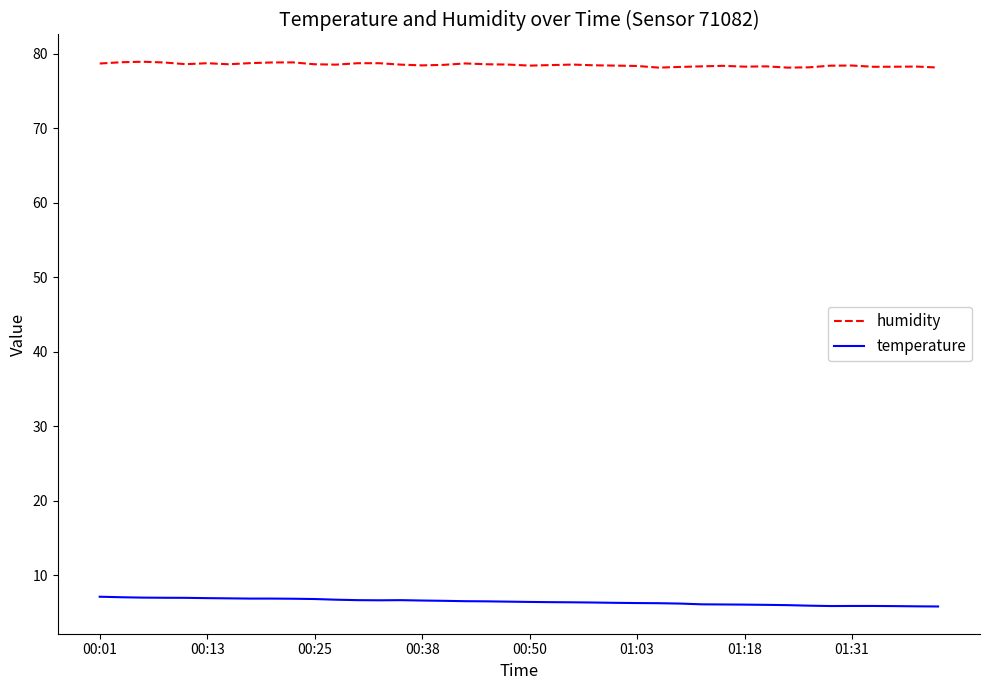

What is the greatest value displayed?

78.9